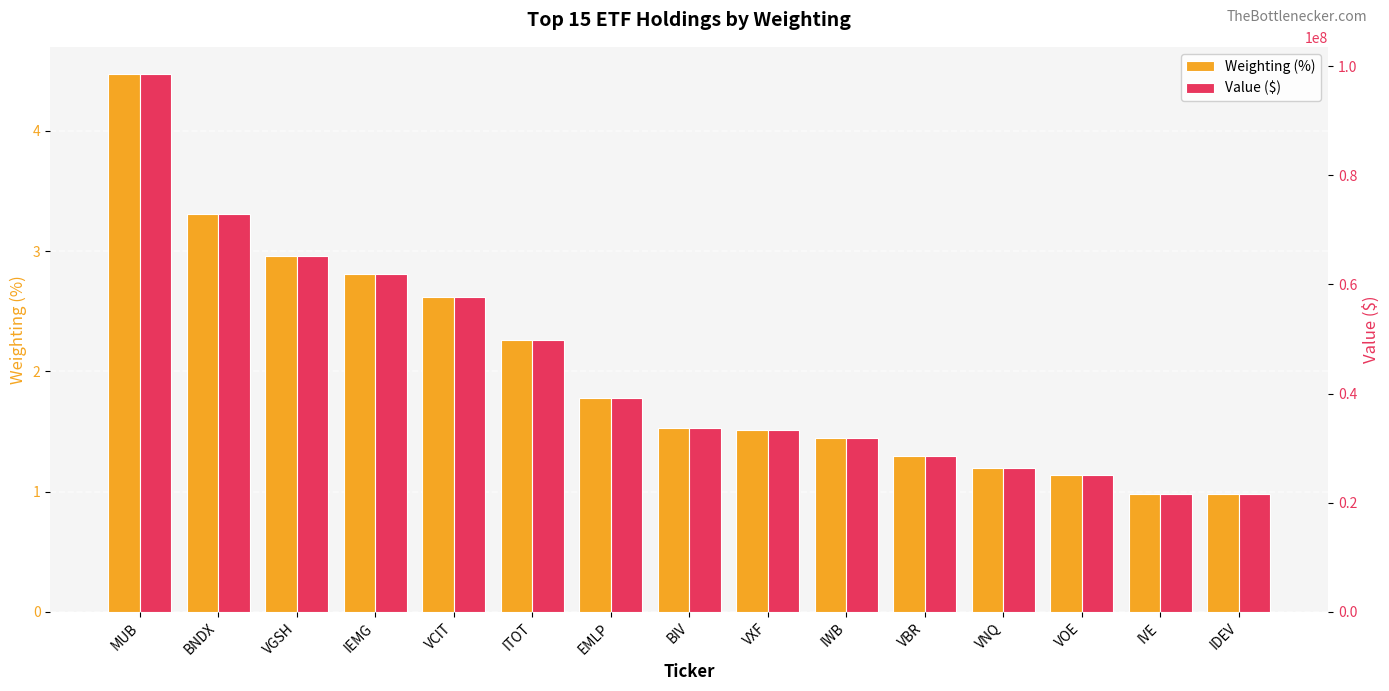

What is the approximate value of Weighting (%) at MUB?

4.5